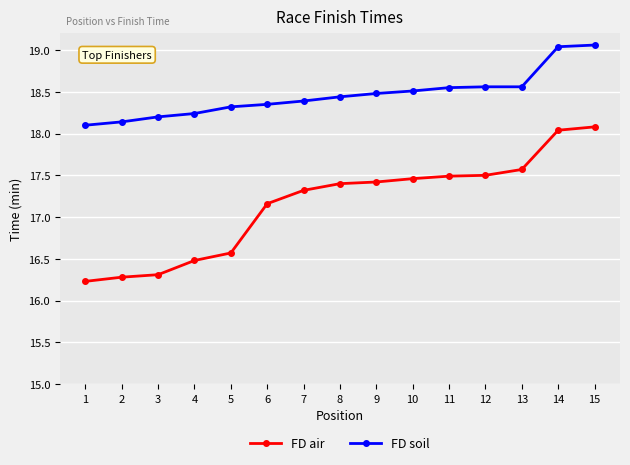

Is the value of FD soil at 4 greater than the value of FD air at 7?

Yes